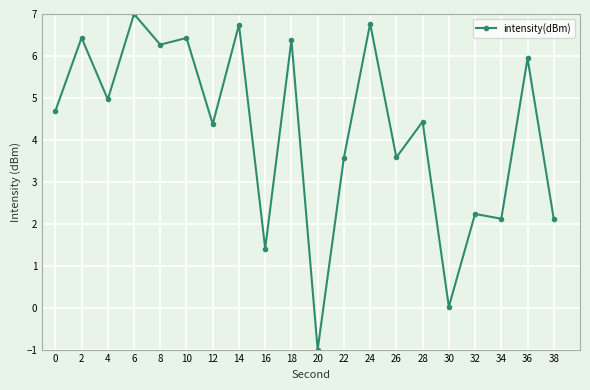

What is the average value?

4.2